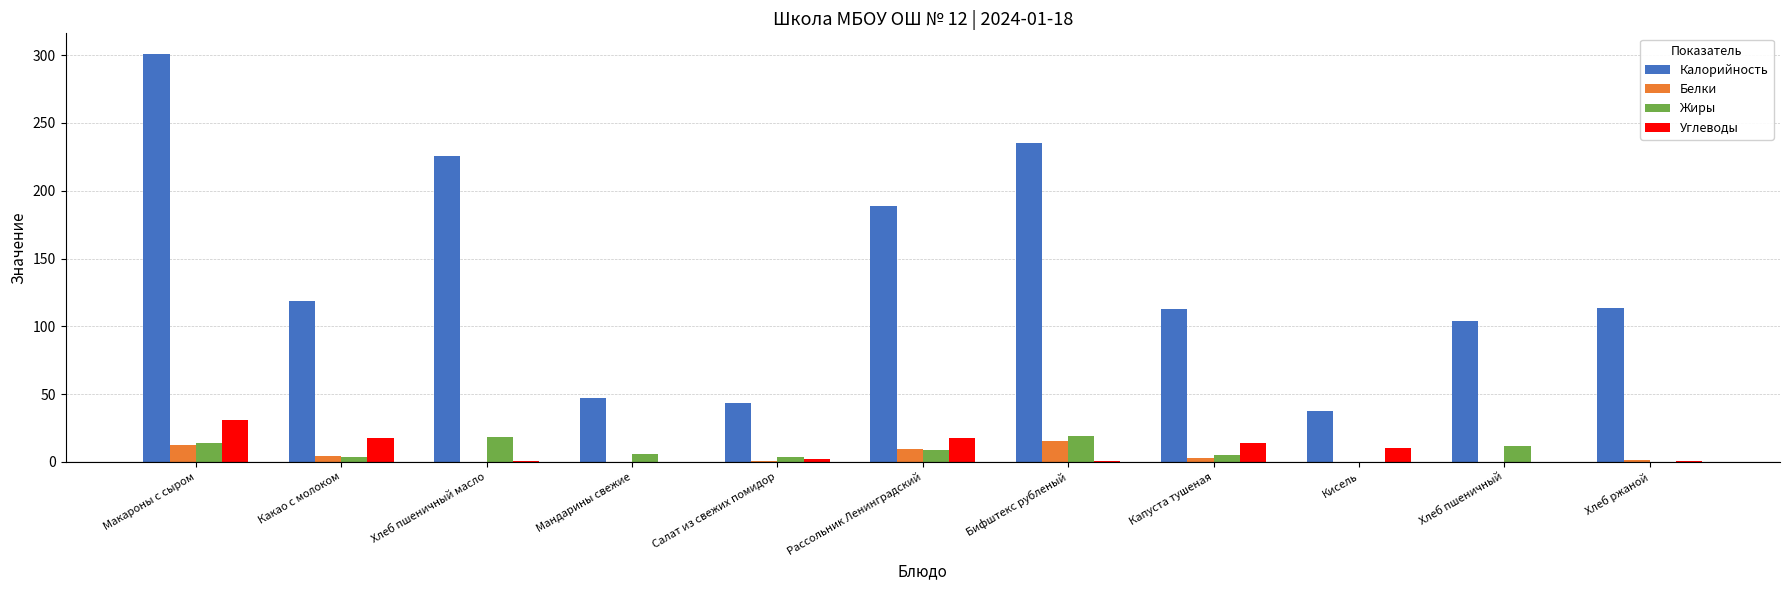

The Калорийность series shows 103.6 at Хлеб пшеничный. True or false?

True